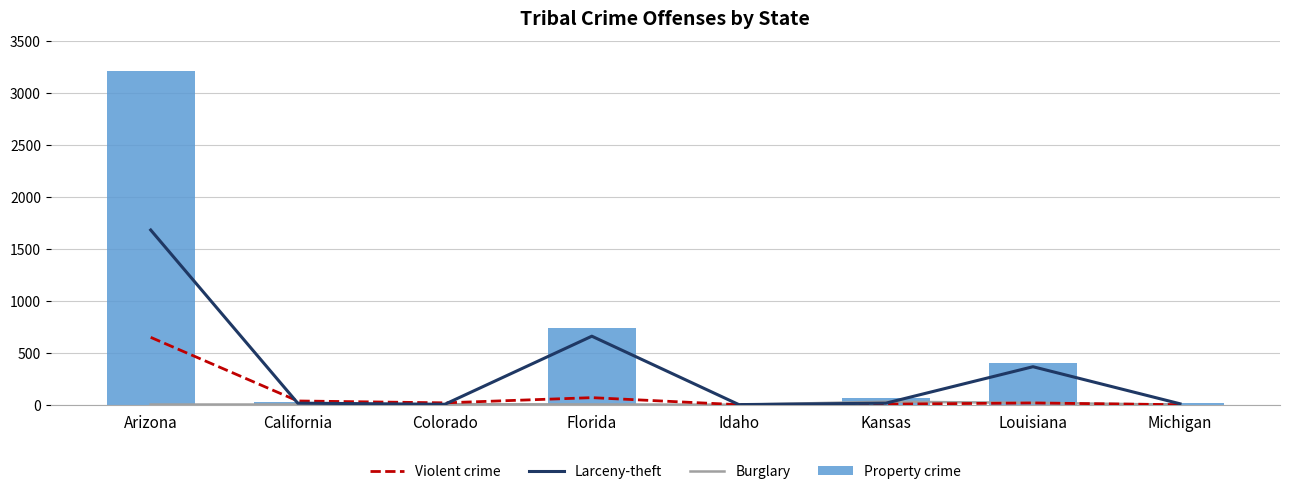

Which series has the largest total across all categories?

Property crime